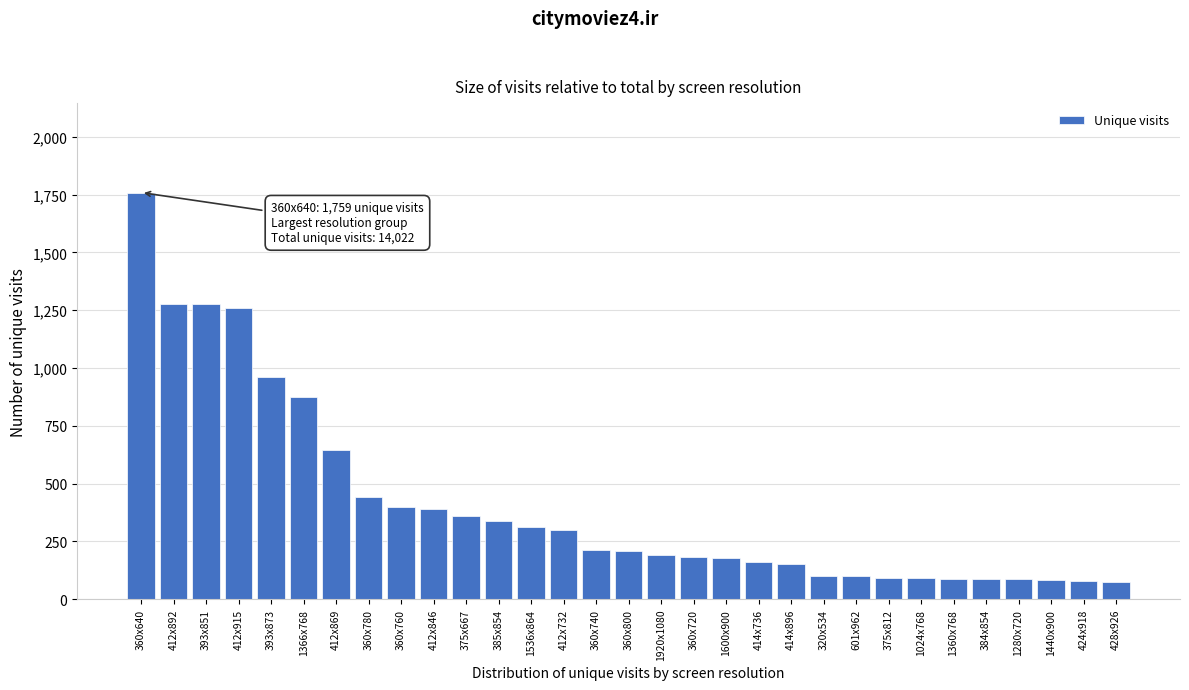

What is the label of the 23rd bar from the right?

360x760